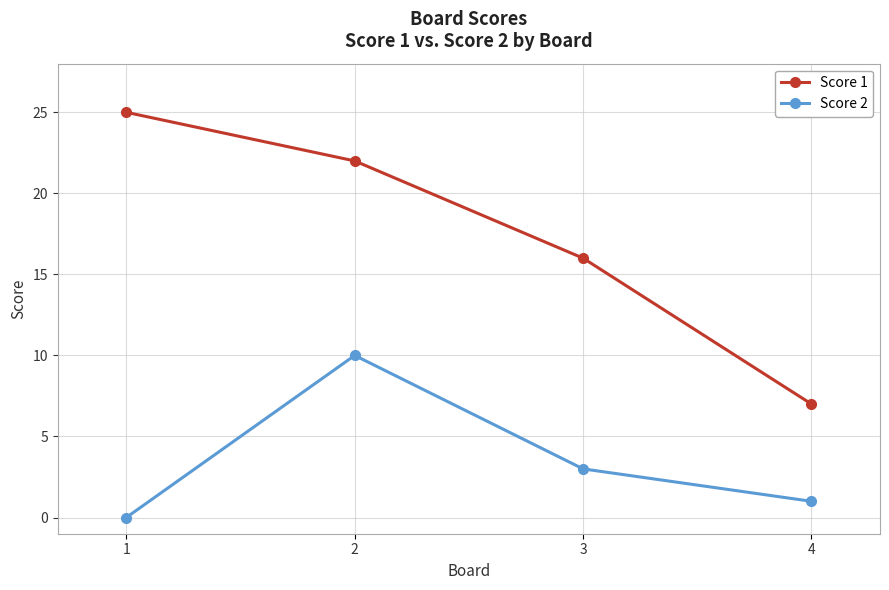

True or false: Score 1 and Score 2 intersect in this chart.

False